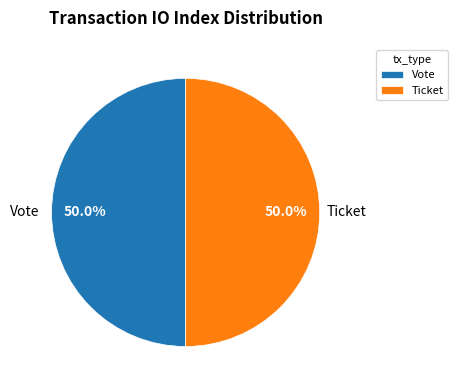

How many segments does this pie chart have?

2